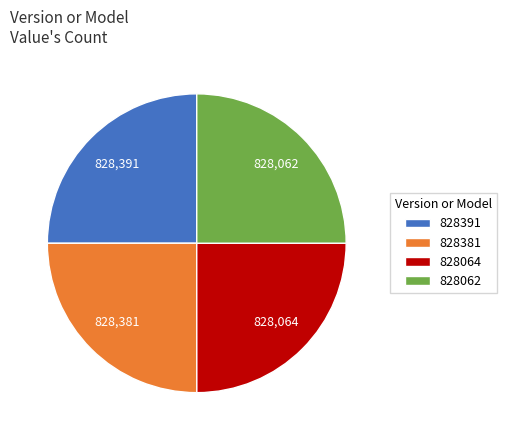

Approximately how many times larger is the value at 828391 compared to 828064?

1.0